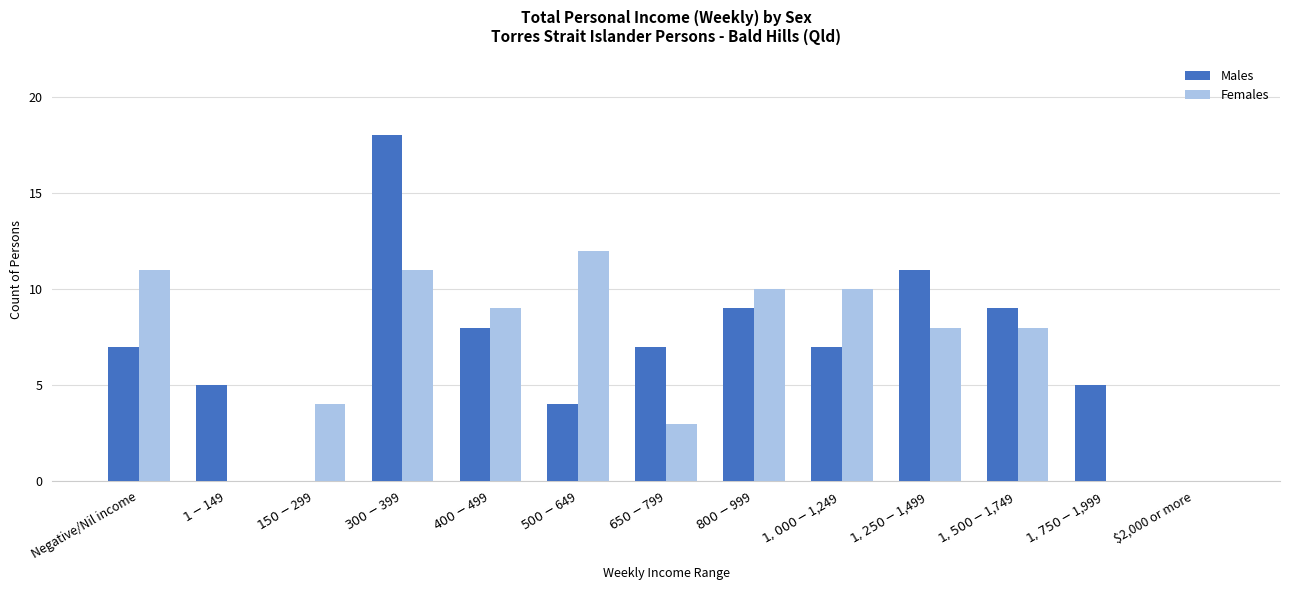

Does the chart contain stacked bars?

No